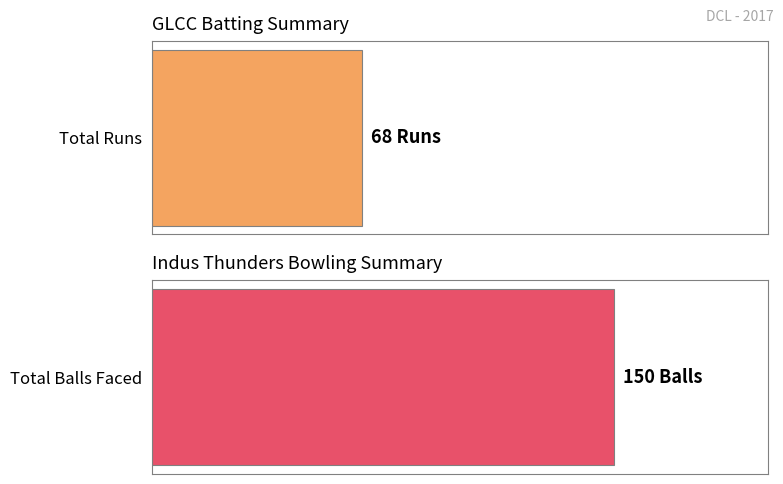

Which series has the largest total across all categories?

Balls